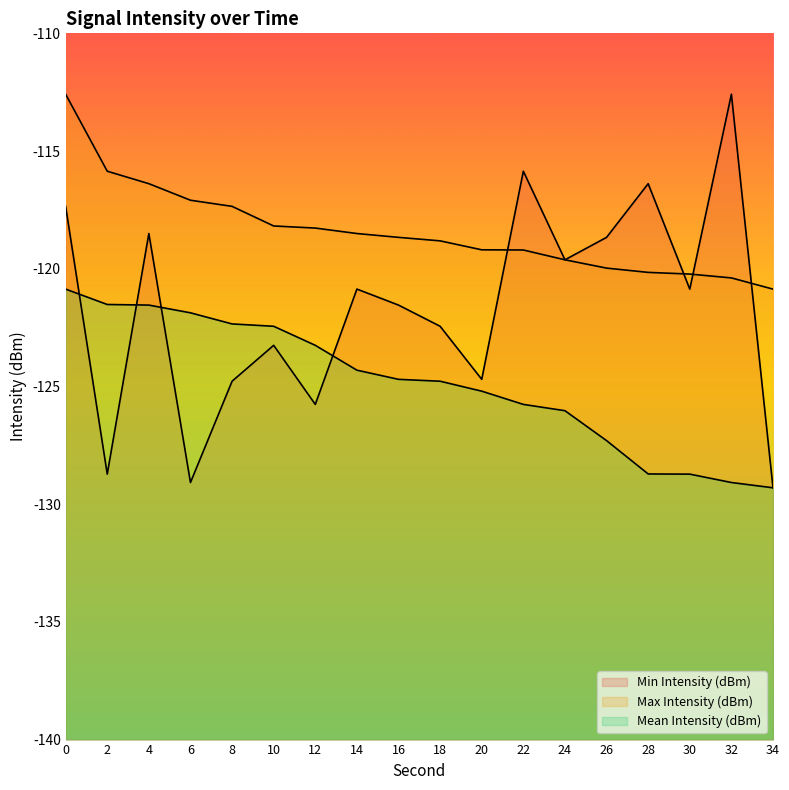

The Min Intensity (dBm) series shows -30.6 at 6. True or false?

False